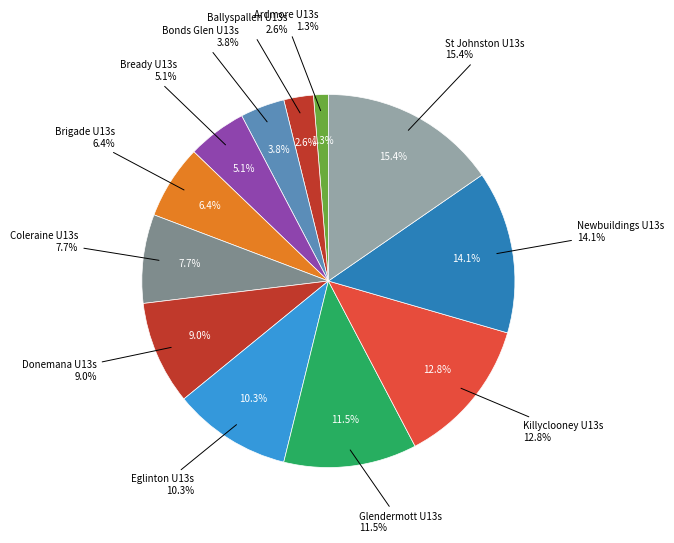

Count the number of slices in the pie.

12